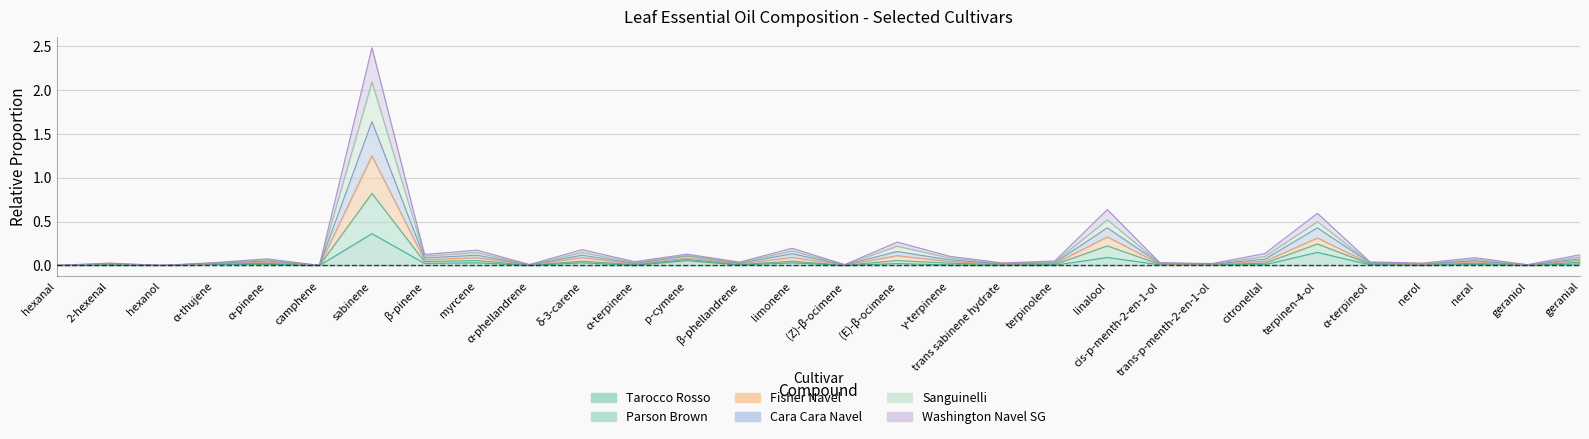

What is the label of the 10th point from the right?

linalool